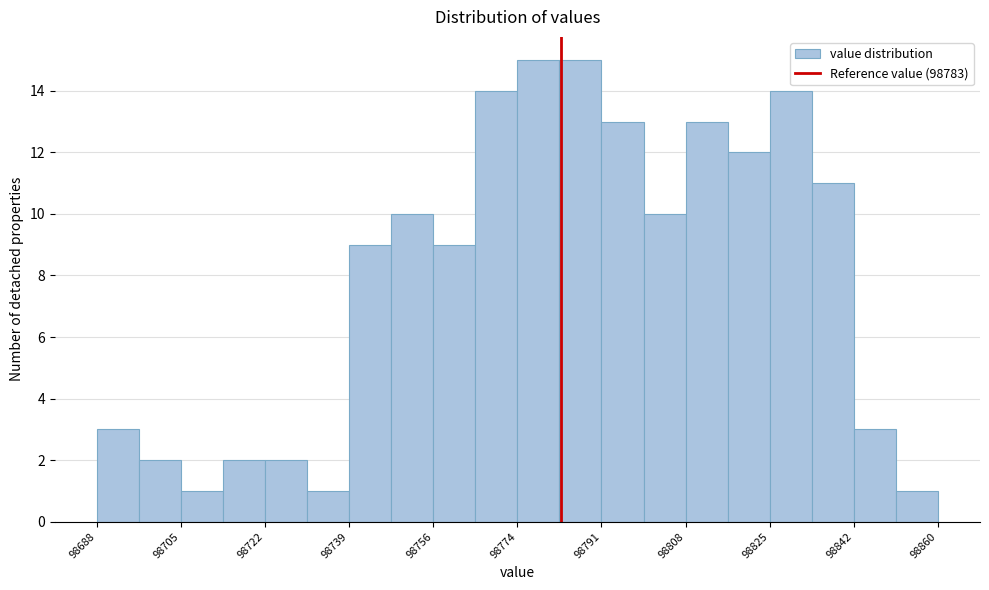

Reading left to right, list every bar in this chart as the range it spans on the x-axis followed by its height. Neither the bar edges nor the heights are printed on the chart, so give them approximately, as read against the axes.

98688.0 to 98696.6: 3
98696.6 to 98705.2: 2
98705.2 to 98713.8: 1
98713.8 to 98722.4: 2
98722.4 to 98731.0: 2
98731.0 to 98739.6: 1
98739.6 to 98748.2: 9
98748.2 to 98756.8: 10
98756.8 to 98765.4: 9
98765.4 to 98774.0: 14
98774.0 to 98782.6: 15
98782.6 to 98791.2: 15
98791.2 to 98799.8: 13
98799.8 to 98808.4: 10
98808.4 to 98817.0: 13
98817.0 to 98825.6: 12
98825.6 to 98834.2: 14
98834.2 to 98842.8: 11
98842.8 to 98851.4: 3
98851.4 to 98860.0: 1